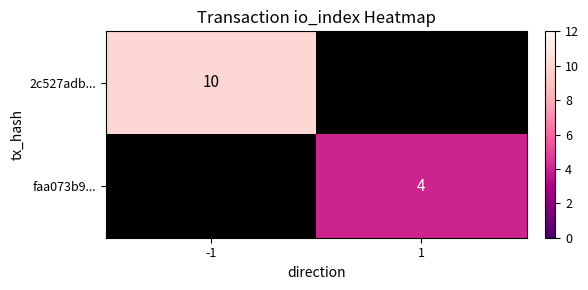

Rank the series by their average value, from highest to lowest.

2c527adb..., faa073b9...